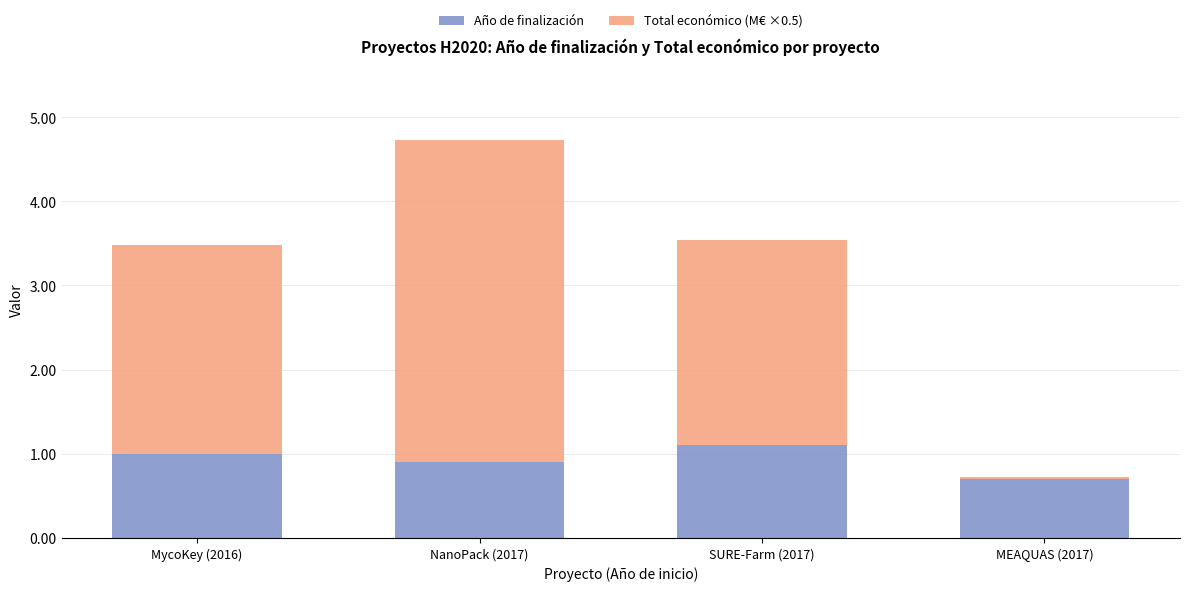

At which category is the sum across all series the highest?

NanoPack (2017)